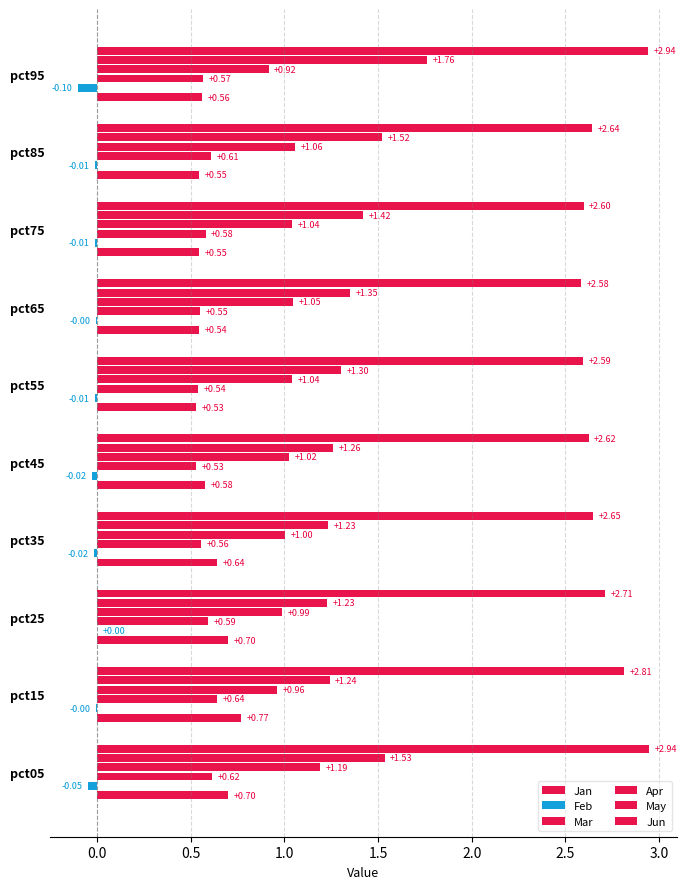

How many categories are shown in the chart?

10